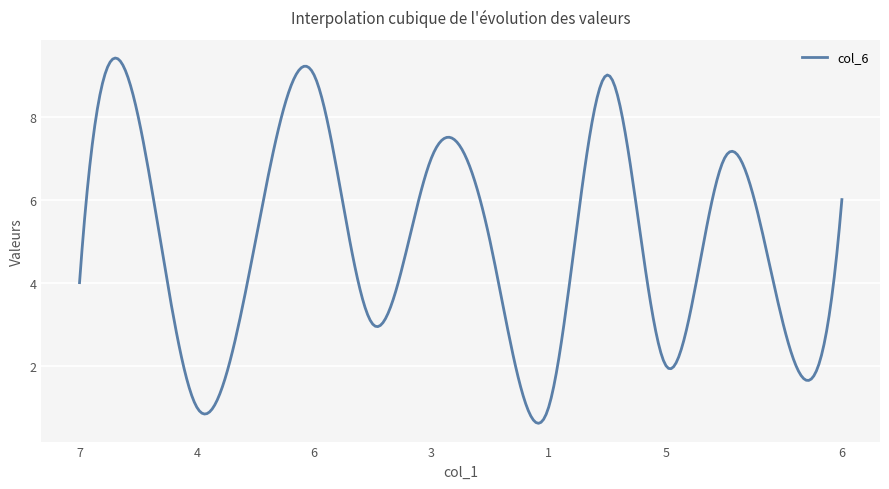

What is the difference between the maximum and minimum values?

8.8